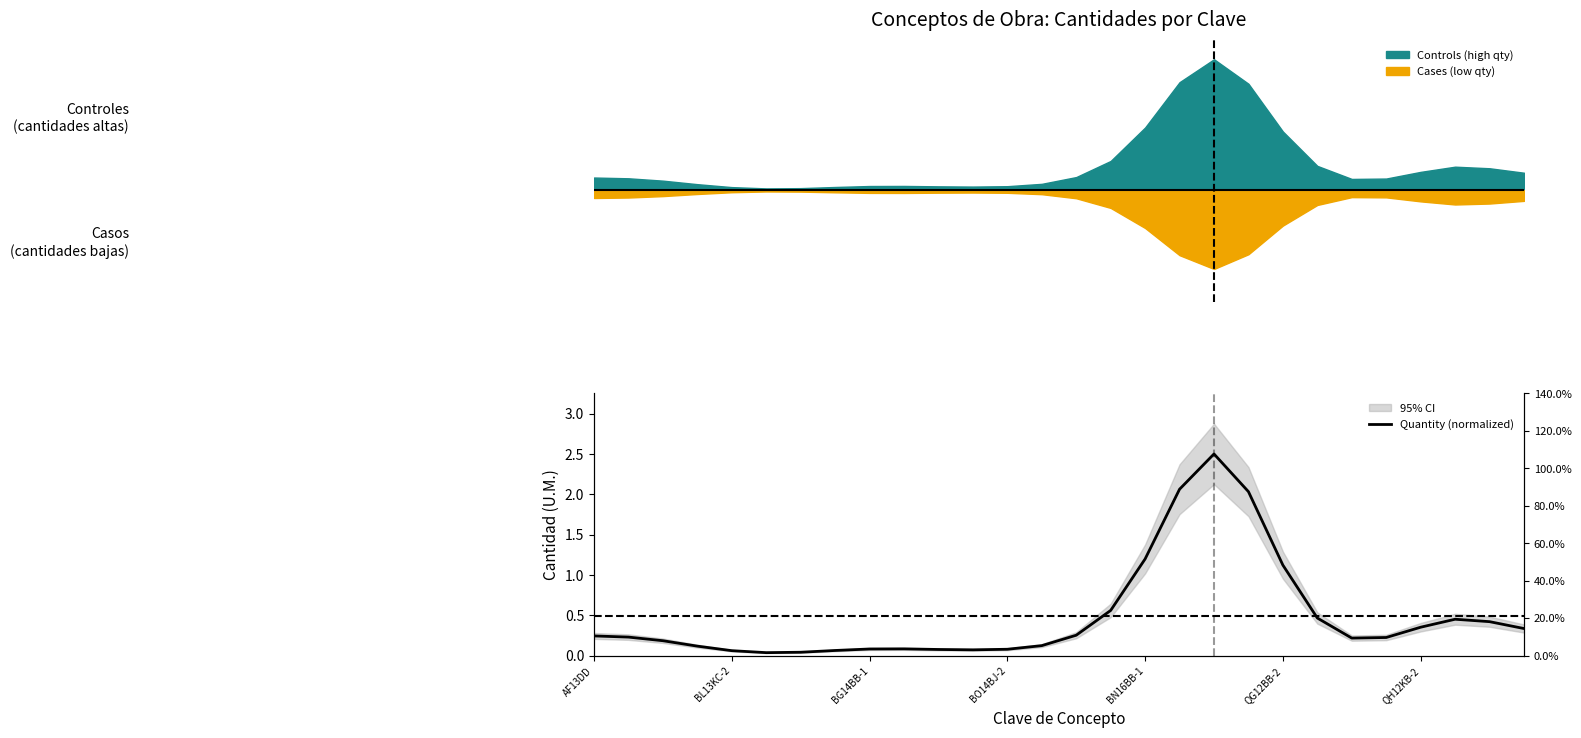

What is the average value?

0.5